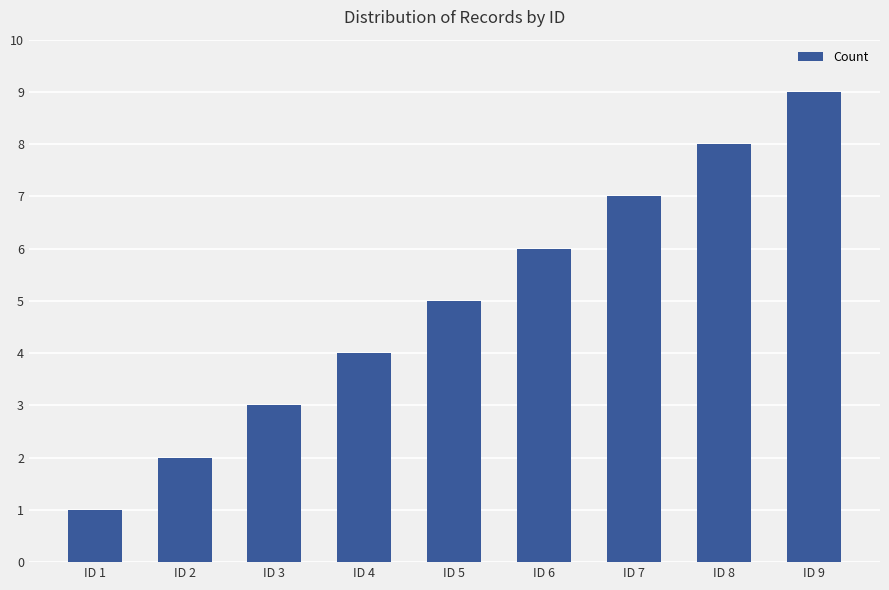

Between ID 3 and ID 8, which is larger?

ID 8